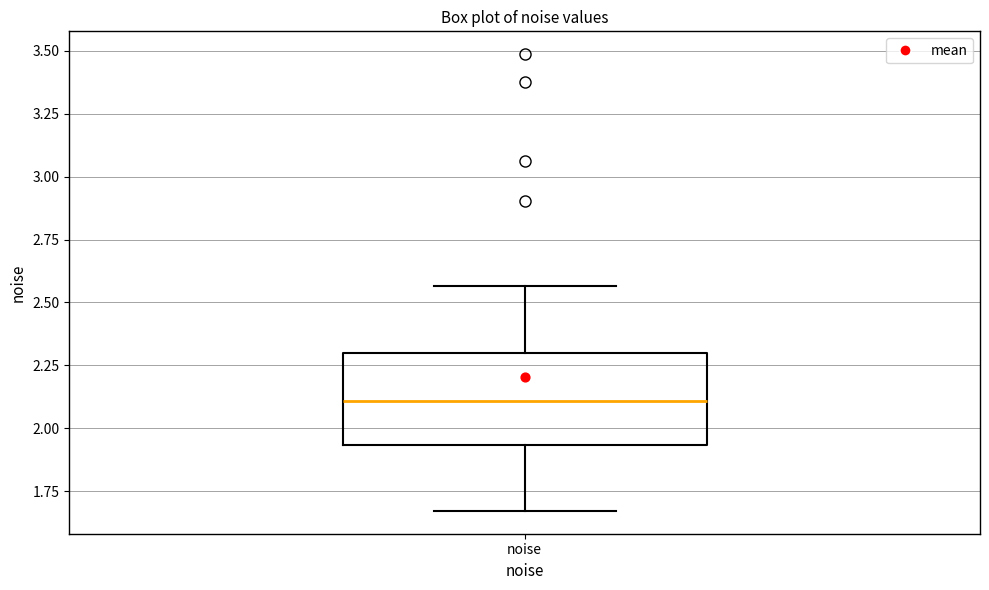

Where is the upper edge of the box for noise on the y-axis? The values are not printed on the chart, so give them approximately, as read against the axis.

2.30